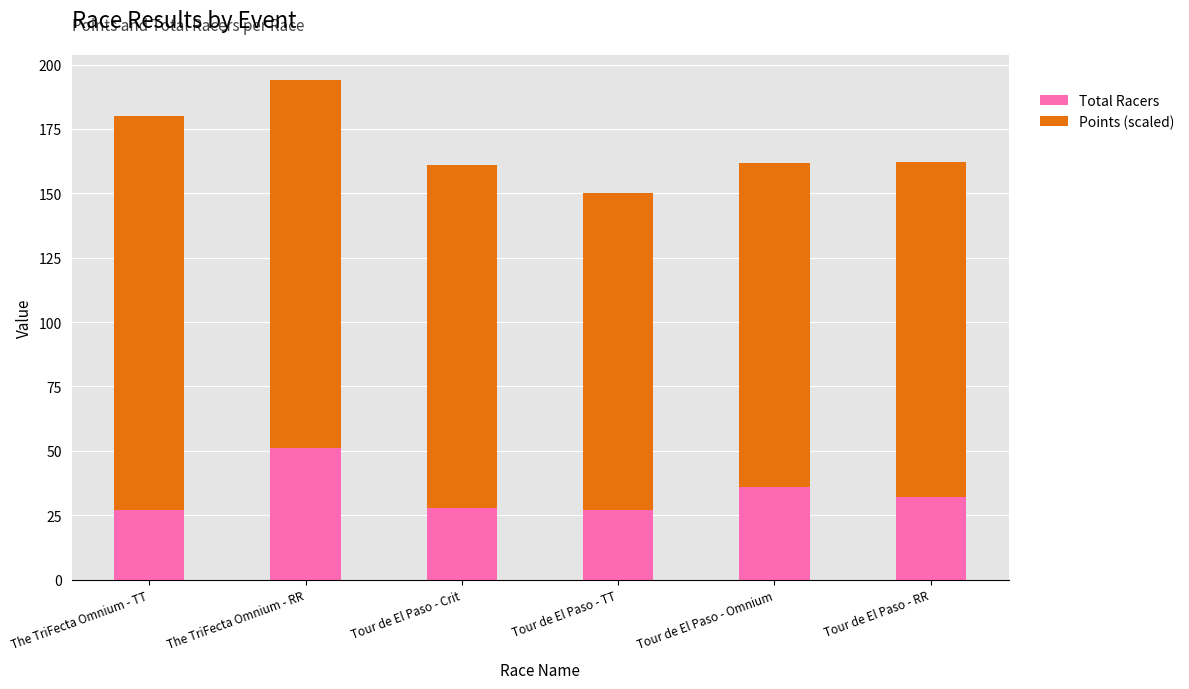

True or false: Total Racers has a value of 11.5 at Tour de El Paso - RR.

False